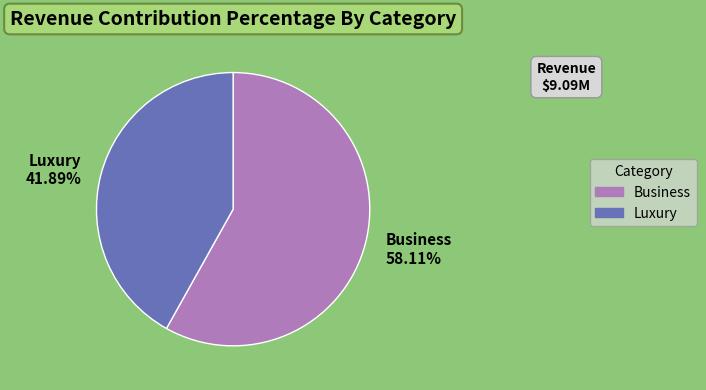

Rank the categories by value from highest to lowest.

Business, Luxury